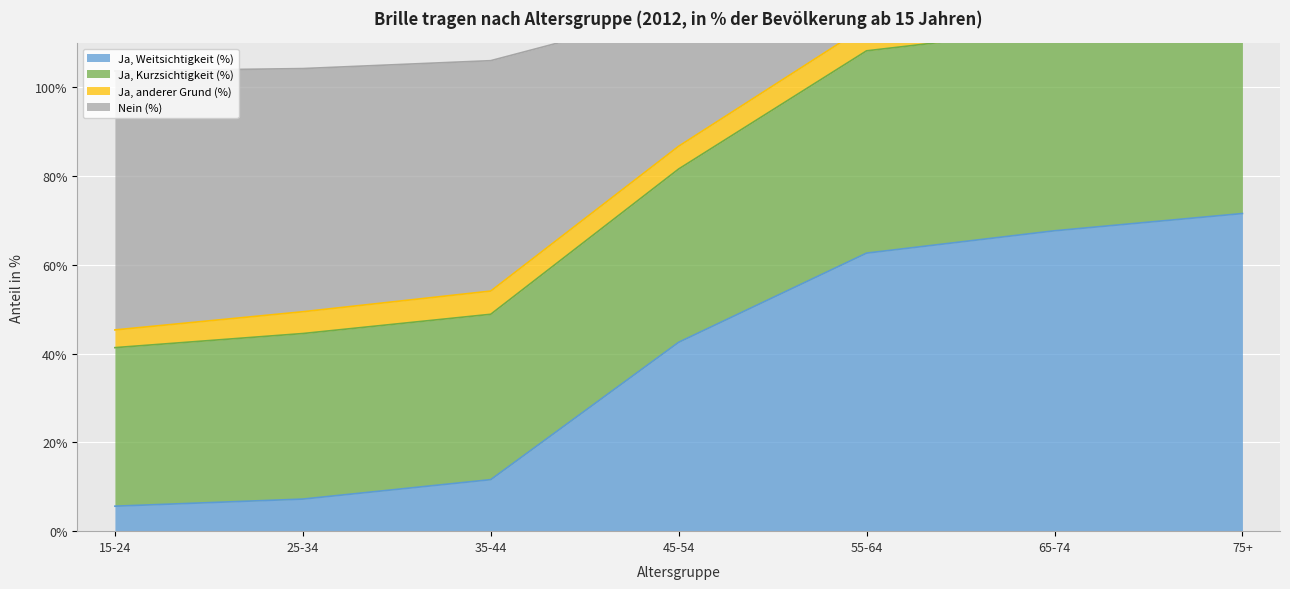

At which label is Nein (%) closest to 79?

45-54